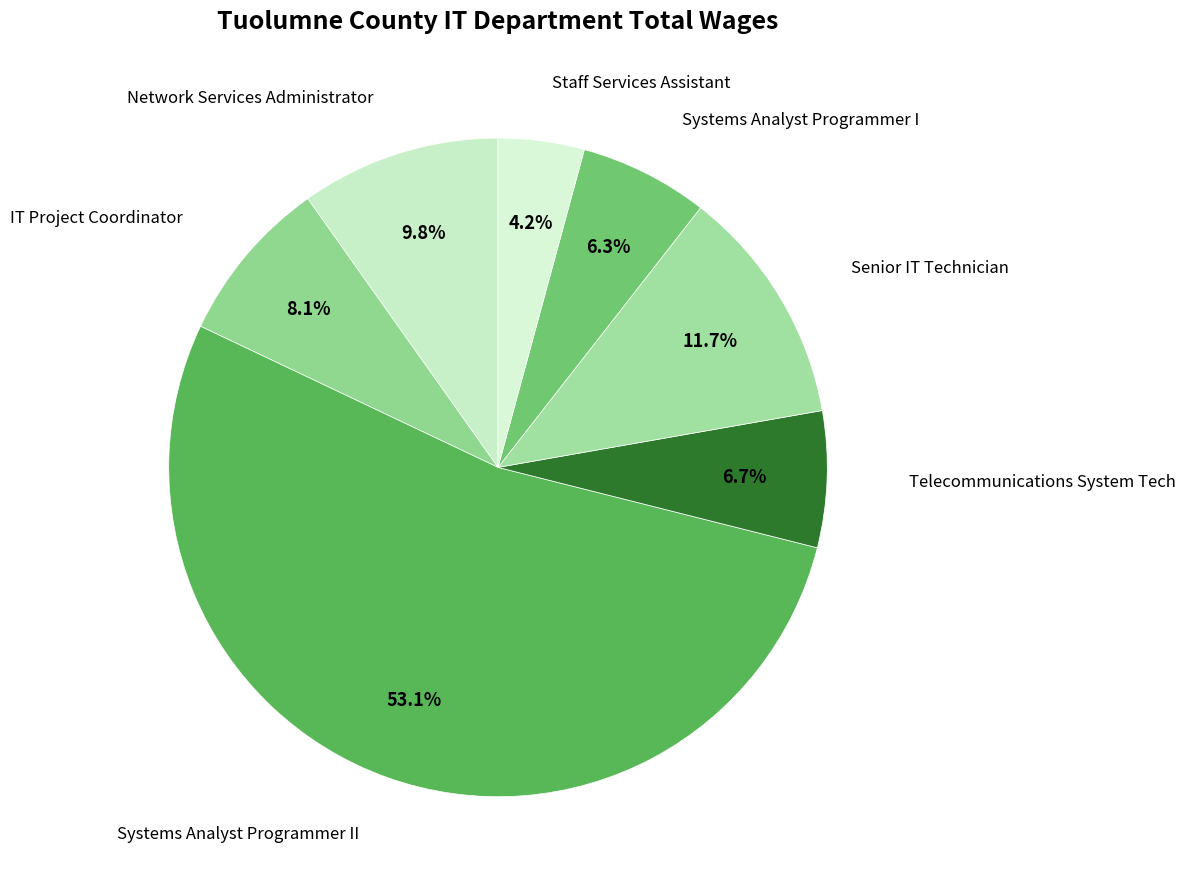

What is the smallest slice in the pie chart?

Staff Services Assistant